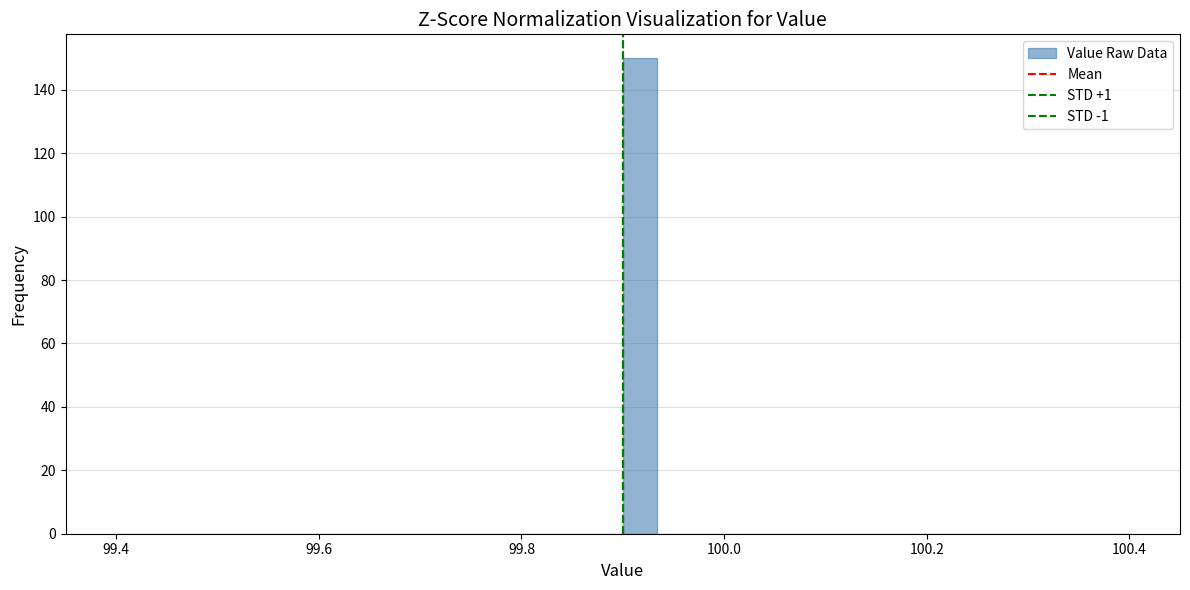

Around what value on the x-axis is the tallest bar? Give the approximate position of its centre, as read against the axis.

99.92